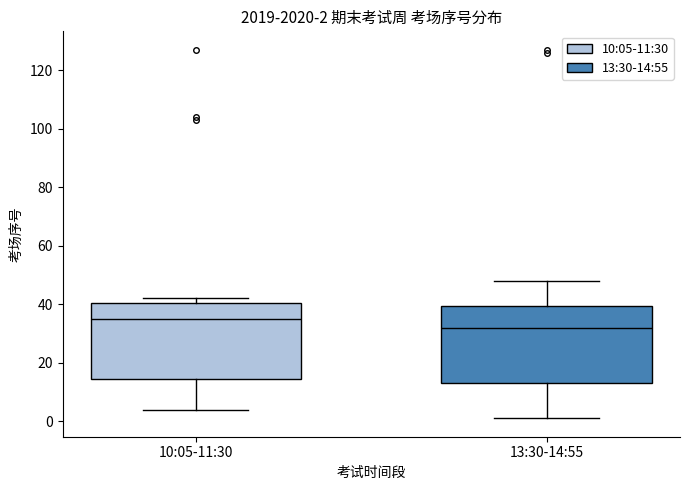

Which box's median line is the highest?

10:05-11:30